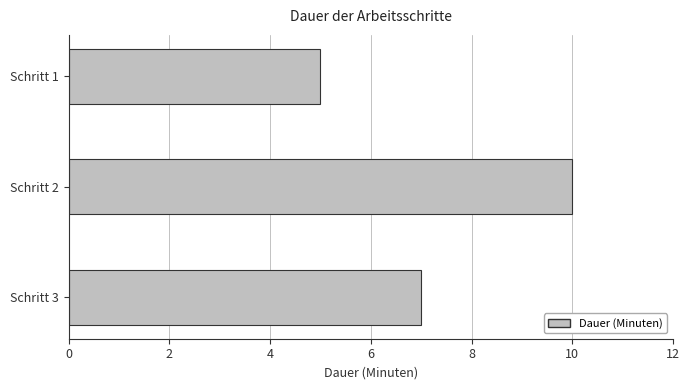

At which label is the value closest to 7?

Schritt 3